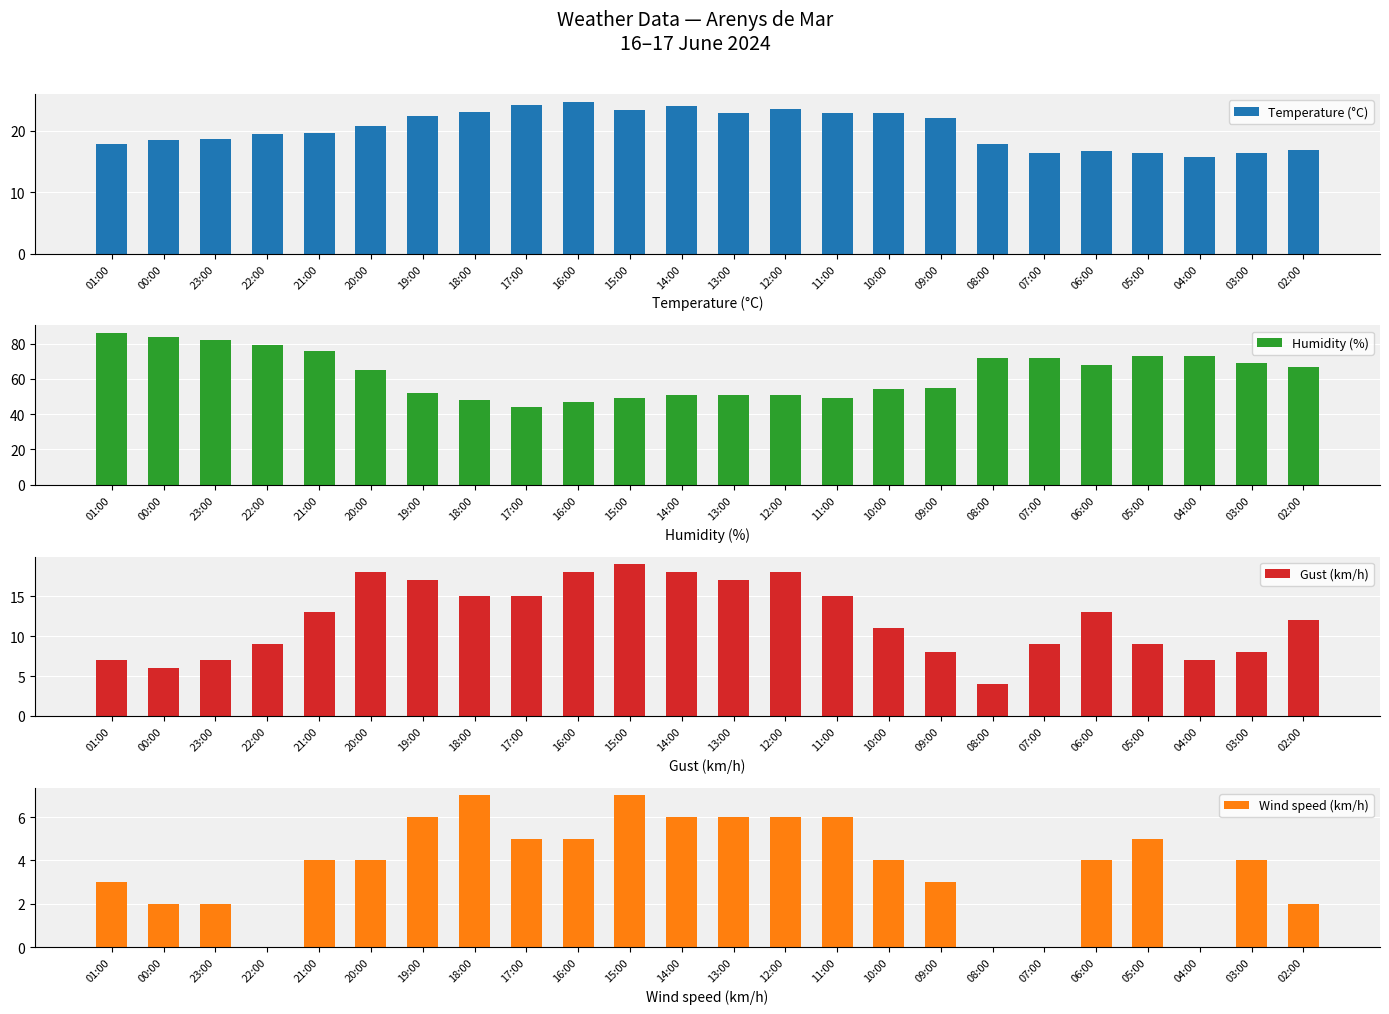

How many bars are there in each group?

4